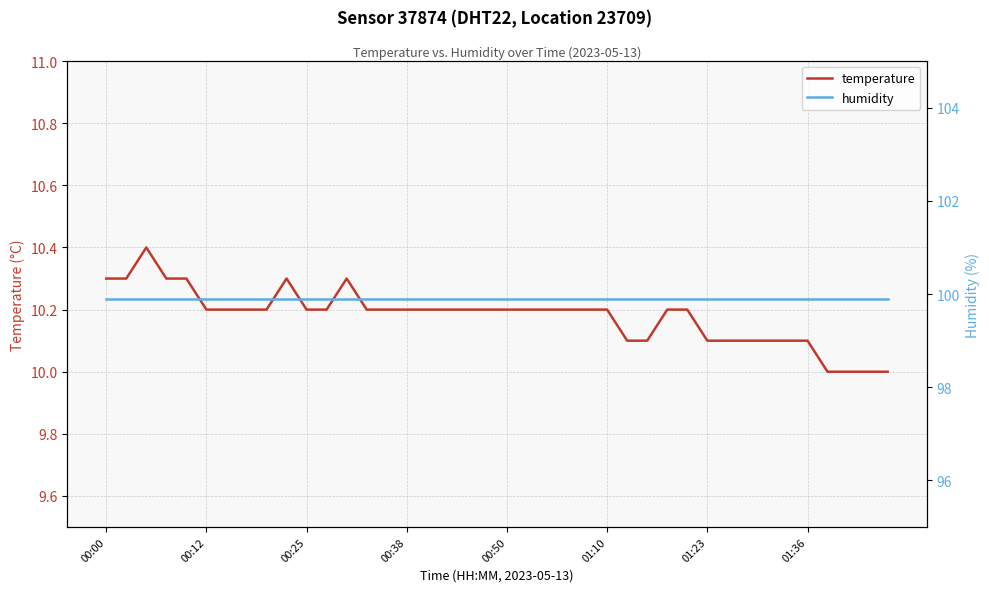

Reading left to right, what are all the values shown in this chart?

temperature: 10.3	10.3	10.4	10.3	10.3	10.2	10.2	10.2	10.2	10.3	10.2	10.2	10.3	10.2	10.2	10.2	10.2	10.2	10.2	10.2	10.2	10.2	10.2	10.2	10.2	10.2	10.1	10.1	10.2	10.2	10.1	10.1	10.1	10.1	10.1	10.1	10.0	10.0	10.0	10.0
humidity: 99.9	99.9	99.9	99.9	99.9	99.9	99.9	99.9	99.9	99.9	99.9	99.9	99.9	99.9	99.9	99.9	99.9	99.9	99.9	99.9	99.9	99.9	99.9	99.9	99.9	99.9	99.9	99.9	99.9	99.9	99.9	99.9	99.9	99.9	99.9	99.9	99.9	99.9	99.9	99.9